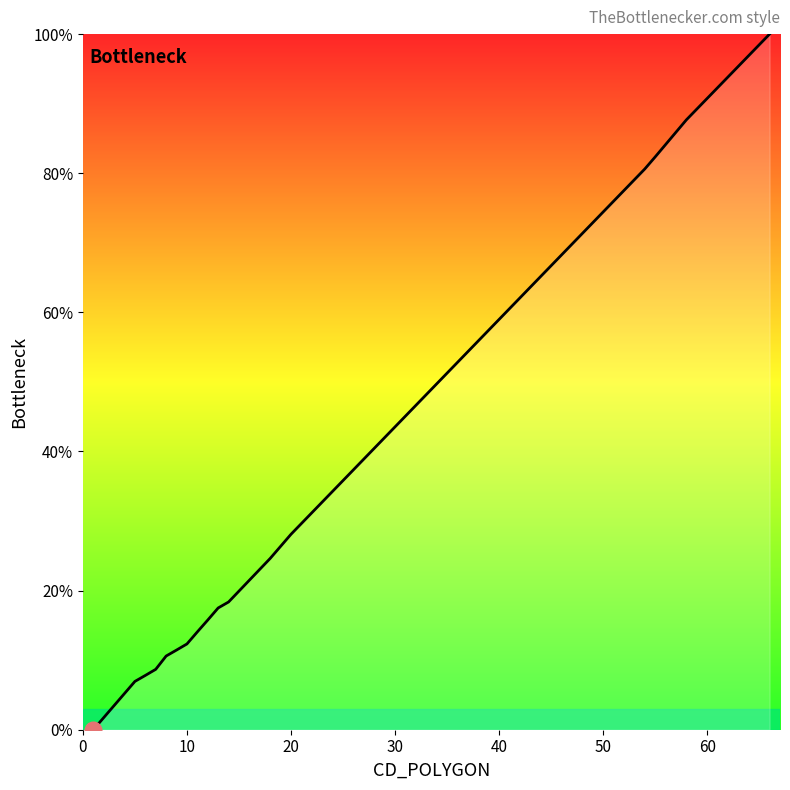

Is it true that the value at 10 is 12.3?

True